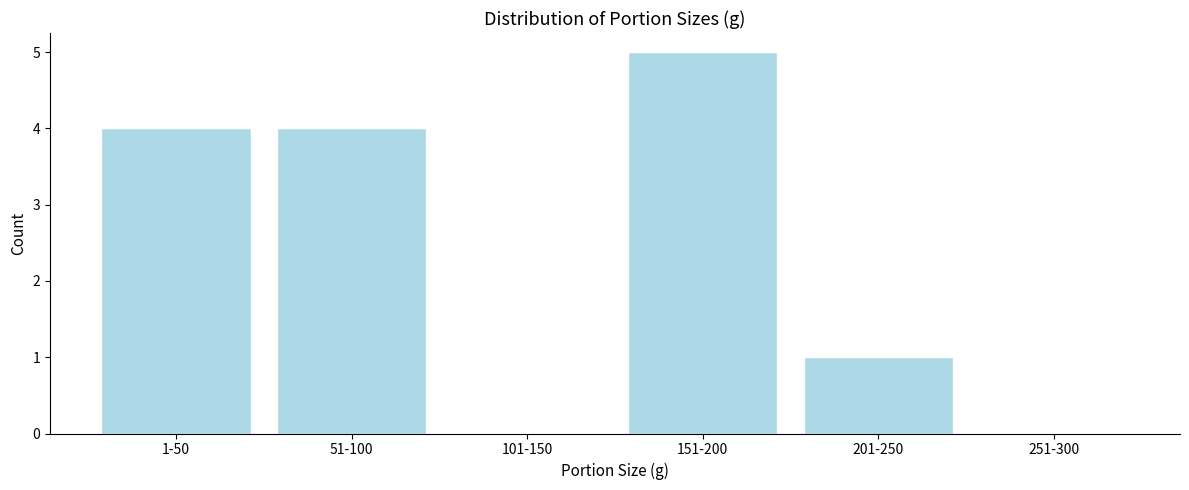

Reading left to right, transcribe all the data shown in this chart.

1-50=4	51-100=4	101-150=0	151-200=5	201-250=1	251-300=0